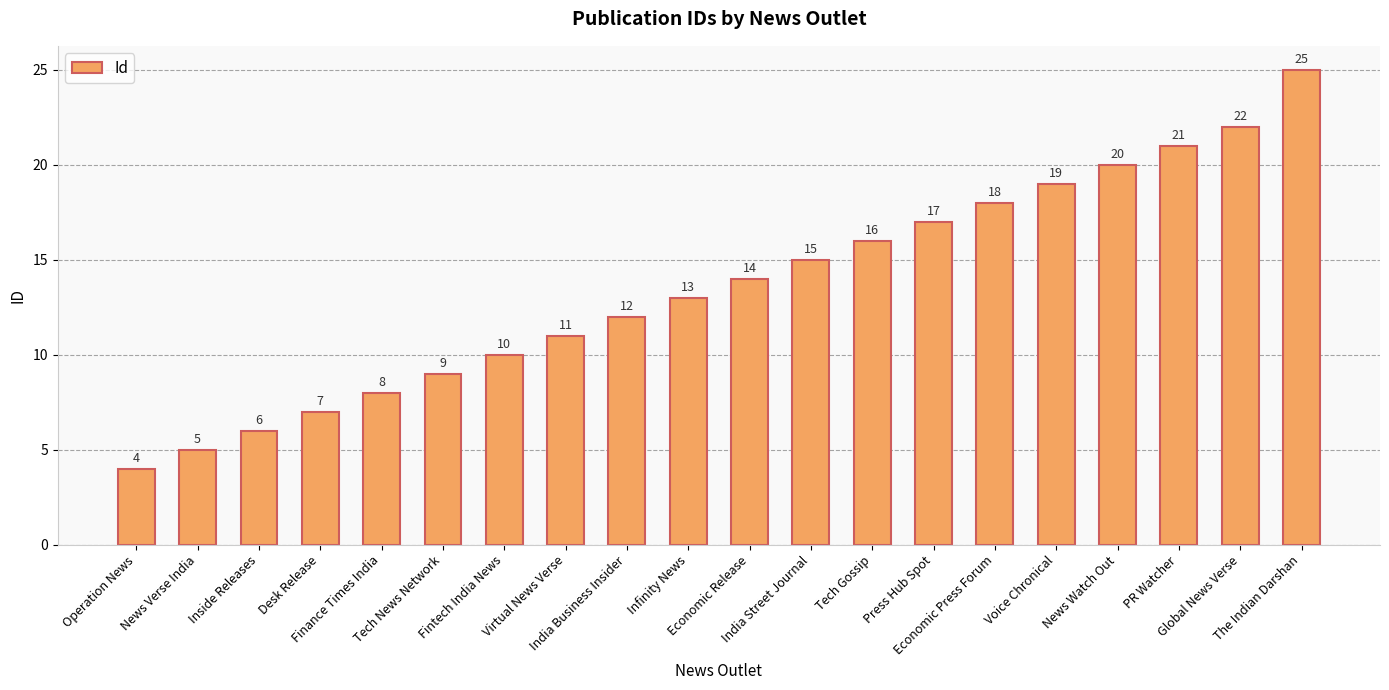

What is the greatest value displayed?

25